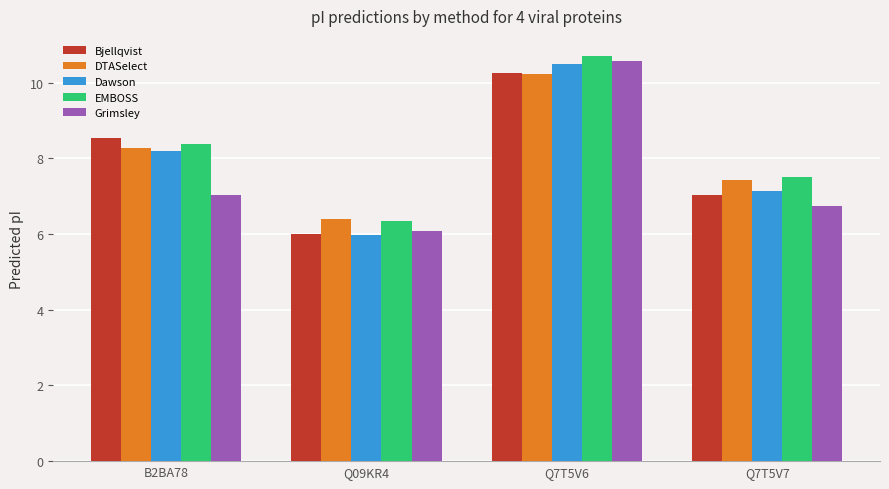

What are all the series names shown in the legend?

Bjellqvist, DTASelect, Dawson, EMBOSS, Grimsley